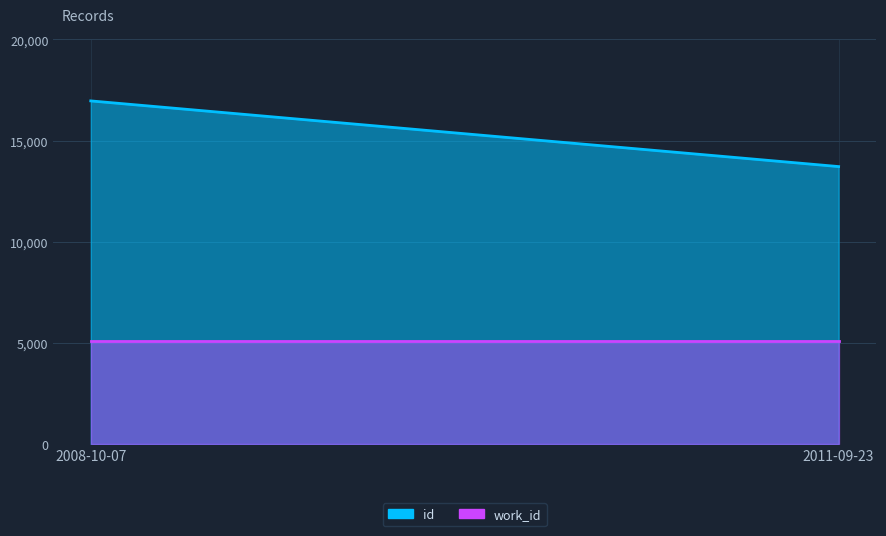

True or false: work_id has a value of 5088 at 2008-10-07.

True